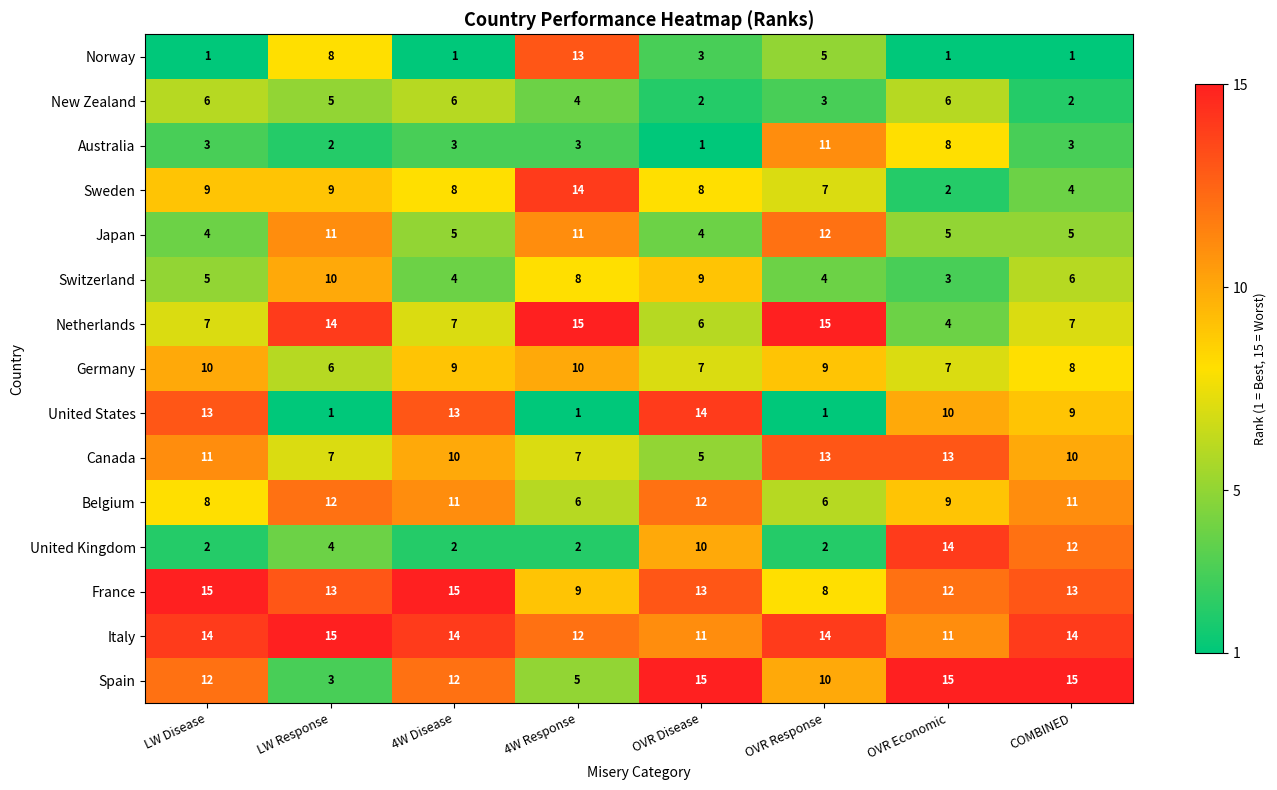

Between LW Disease and COMBINED, which series saw the biggest shift?

United Kingdom